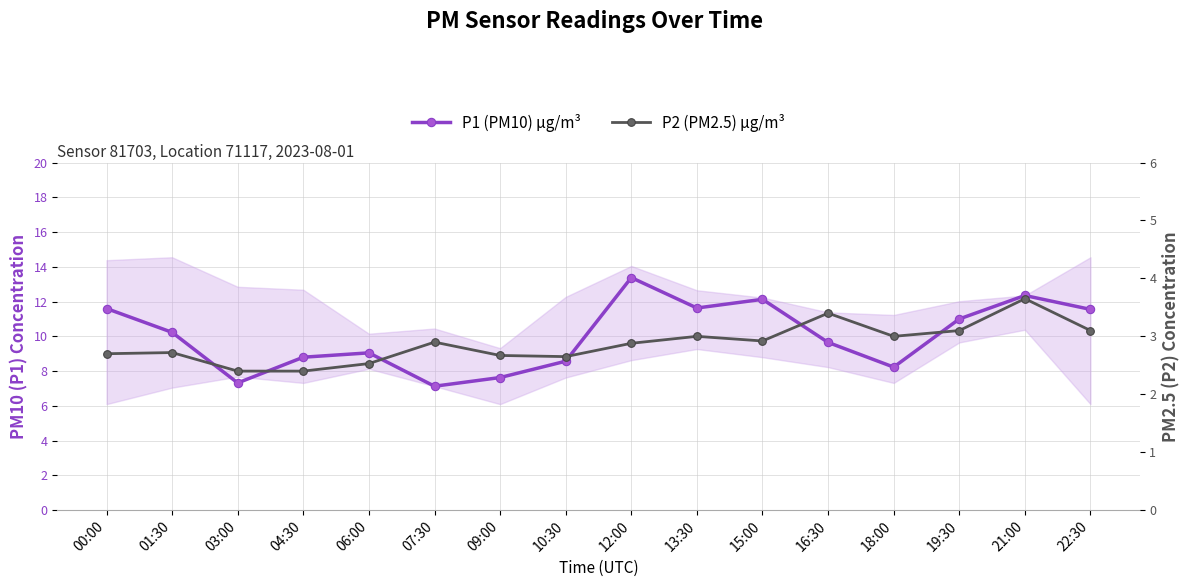

The value of P1 (PM10) µg/m³ at 16:30 is 2.7. True or false?

False